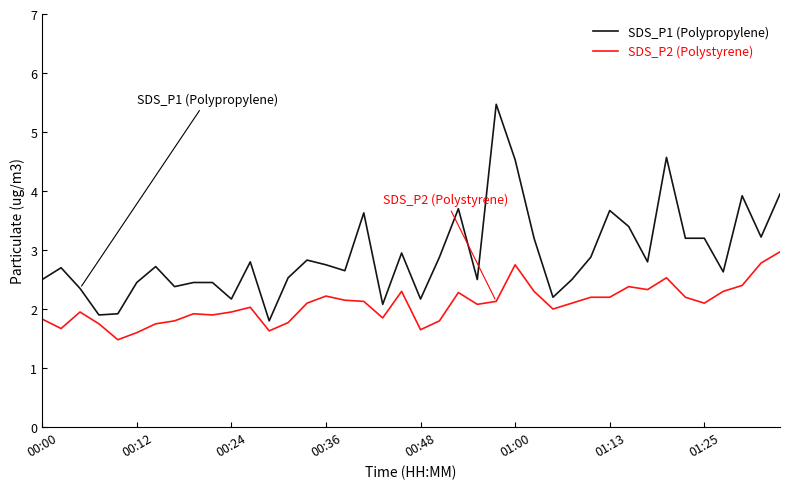

What is the lowest value of the SDS_P1 (Polypropylene) series?

1.8